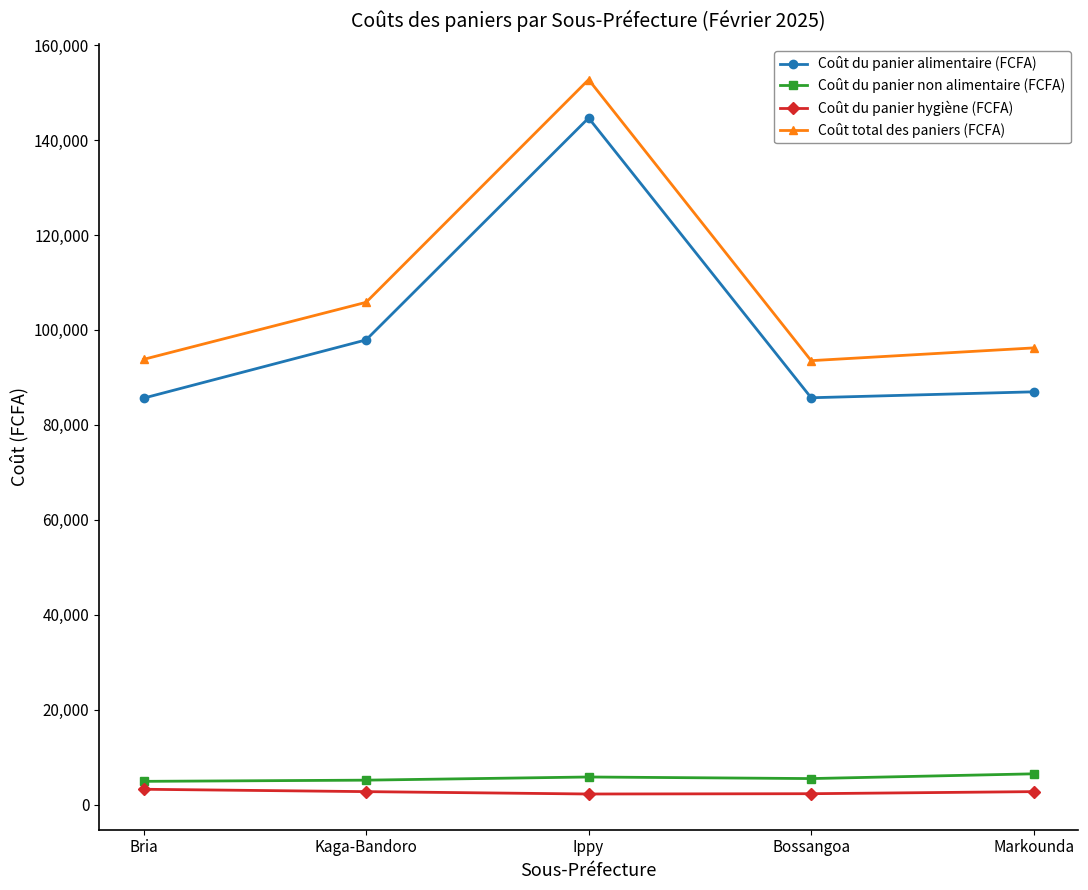

True or false: Coût du panier non alimentaire (FCFA) and Coût du panier alimentaire (FCFA) cross at least once.

False